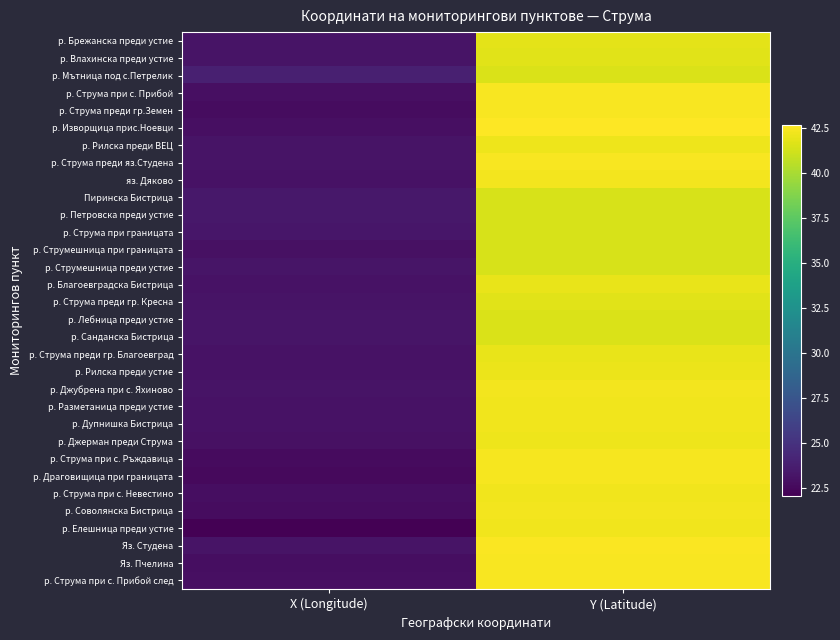

Reading left to right, what are all the values shown in this chart?

р. Брежанска преди устие: X (Longitude)=23.1	Y (Latitude)=41.9
р. Влахинска преди устие: X (Longitude)=23.2	Y (Latitude)=41.7
р. Мътница под с.Петрелик: X (Longitude)=23.9	Y (Latitude)=41.5
р. Струма при с. Прибой: X (Longitude)=22.9	Y (Latitude)=42.5
р. Струма преди гр.Земен: X (Longitude)=22.8	Y (Latitude)=42.5
р. Изворщица прис.Ноевци: X (Longitude)=22.9	Y (Latitude)=42.7
р. Рилска преди ВЕЦ: X (Longitude)=23.2	Y (Latitude)=42.1
р. Струма преди яз.Студена: X (Longitude)=23.1	Y (Latitude)=42.5
яз. Дяково: X (Longitude)=23.1	Y (Latitude)=42.4
Пиринска Бистрица: X (Longitude)=23.4	Y (Latitude)=41.4
р. Петровска преди устие: X (Longitude)=23.4	Y (Latitude)=41.4
р. Струма при границата: X (Longitude)=23.3	Y (Latitude)=41.4
р. Струмешница при границата: X (Longitude)=23.0	Y (Latitude)=41.4
р. Струмешница преди устие: X (Longitude)=23.3	Y (Latitude)=41.4
р. Благоевградска Бистрица: X (Longitude)=23.1	Y (Latitude)=42.0
р. Струма преди гр. Кресна: X (Longitude)=23.2	Y (Latitude)=41.7
р. Лебница преди устие: X (Longitude)=23.2	Y (Latitude)=41.5
р. Санданска Бистрица: X (Longitude)=23.3	Y (Latitude)=41.5
р. Струма преди гр. Благоевград: X (Longitude)=23.0	Y (Latitude)=42.0
р. Рилска преди устие: X (Longitude)=23.0	Y (Latitude)=42.1
р. Джубрена при с. Яхиново: X (Longitude)=23.1	Y (Latitude)=42.3
р. Разметаница преди устие: X (Longitude)=23.1	Y (Latitude)=42.2
р. Дупнишка Бистрица: X (Longitude)=23.1	Y (Latitude)=42.3
р. Джерман преди Струма: X (Longitude)=23.0	Y (Latitude)=42.2
р. Струма при с. Ръждавица: X (Longitude)=22.7	Y (Latitude)=42.4
р. Драговищица при границата: X (Longitude)=22.6	Y (Latitude)=42.4
р. Струма при с. Невестино: X (Longitude)=22.9	Y (Latitude)=42.3
р. Соволянска Бистрица: X (Longitude)=22.8	Y (Latitude)=42.3
р. Елешница преди устие: X (Longitude)=22.1	Y (Latitude)=42.2
Яз. Студена: X (Longitude)=23.1	Y (Latitude)=42.5
Яз. Пчелина: X (Longitude)=22.8	Y (Latitude)=42.5
р. Струма при с. Прибой след: X (Longitude)=22.9	Y (Latitude)=42.5